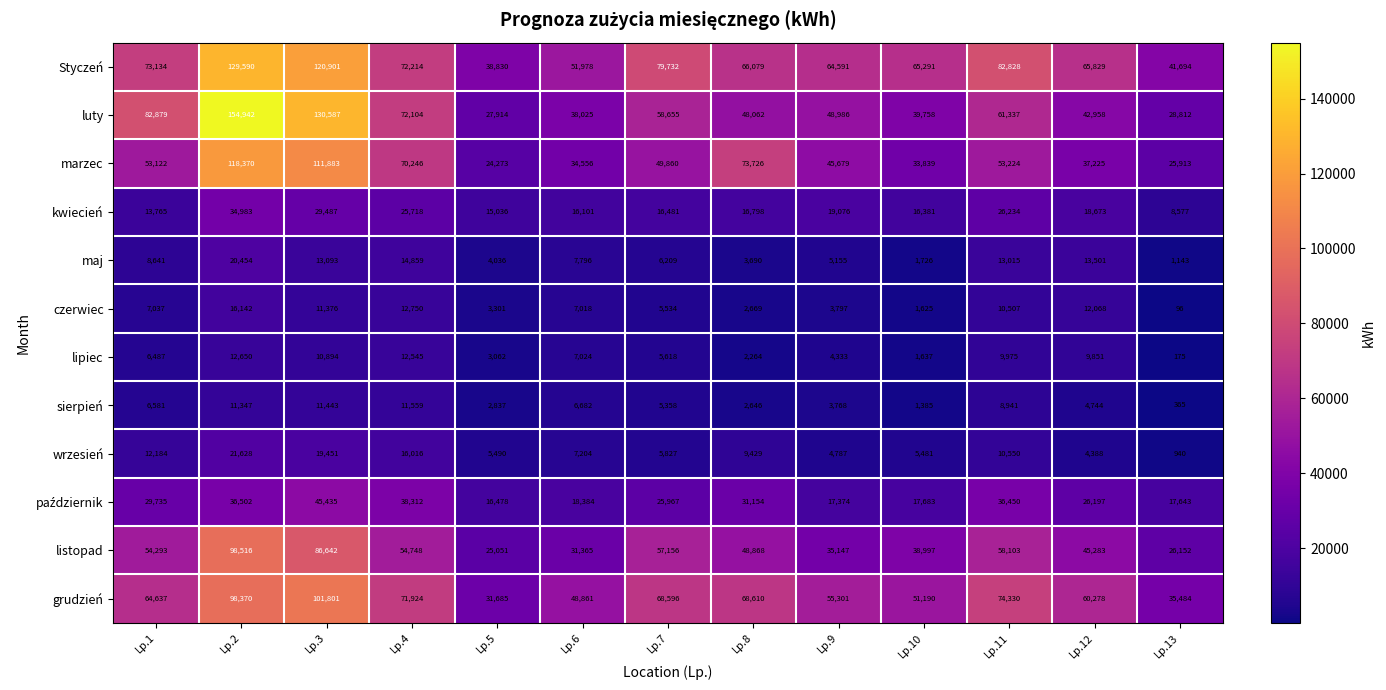

Which series has the widest spread of values?

luty